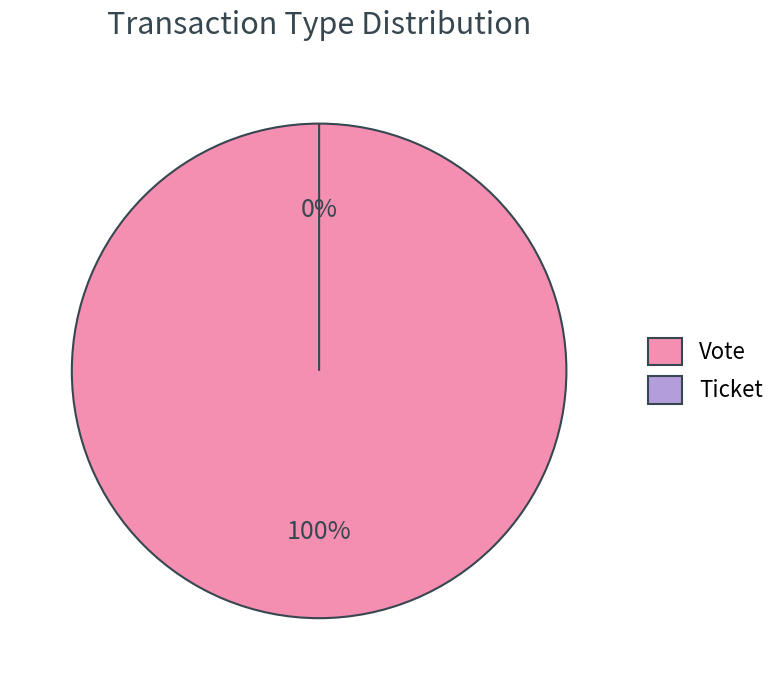

How many slices are in this pie chart?

2